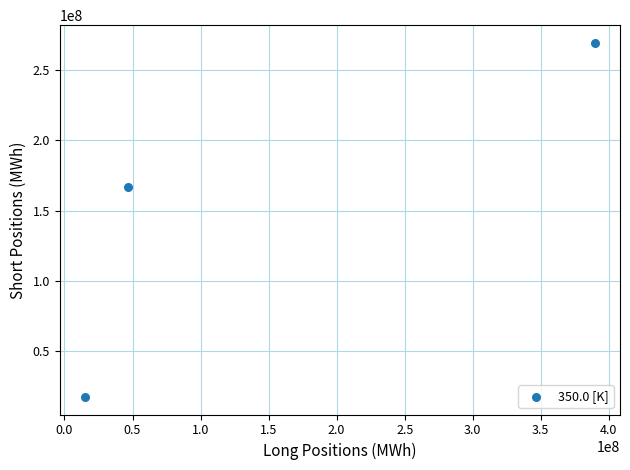

What is the range of Y values (max minus min)?

251939016